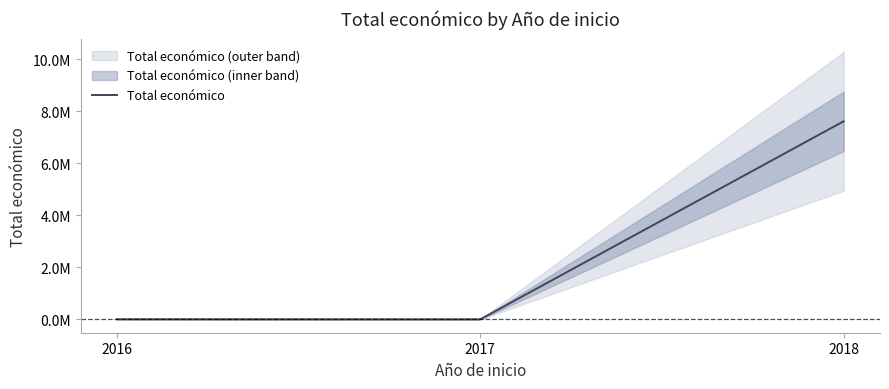

At which category does the data reach its first local valley?

2016